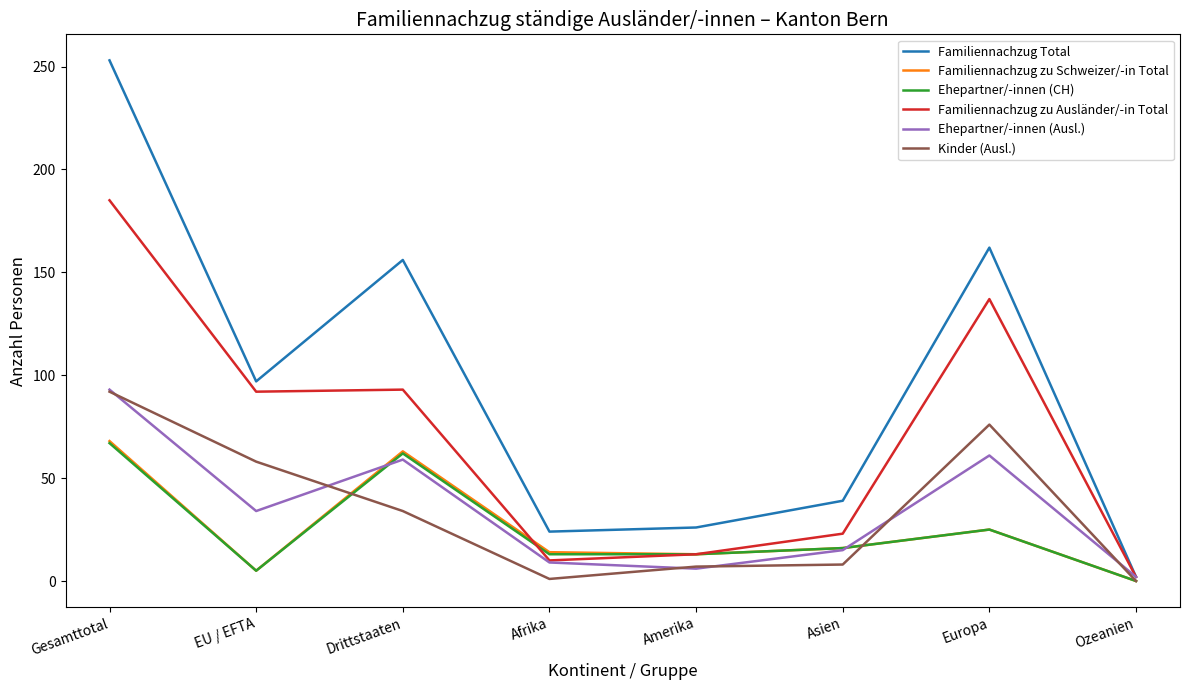

What is the sum of all Kinder (Ausl.) values?

276